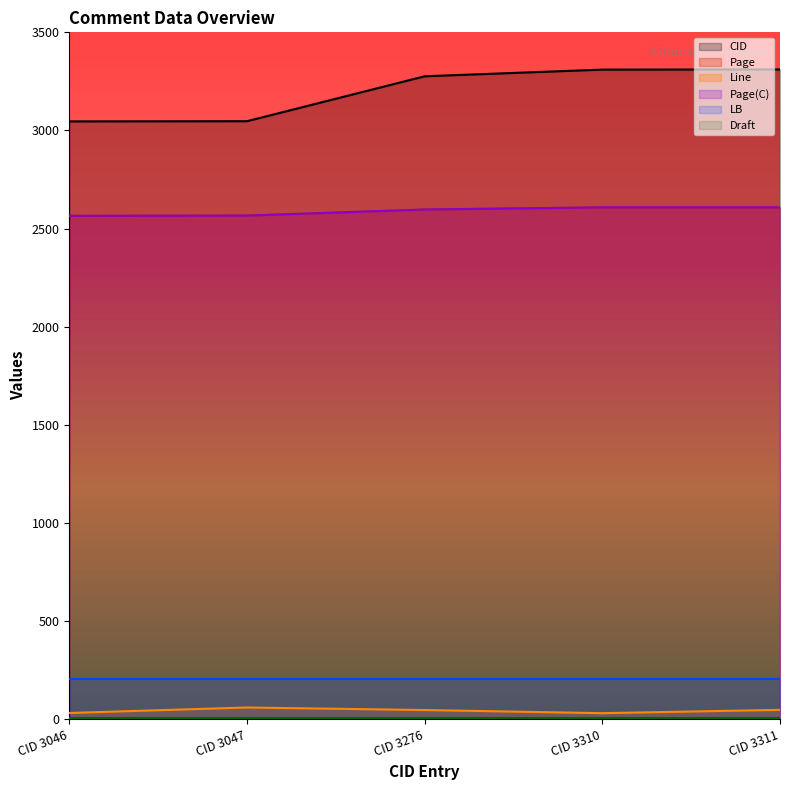

True or false: Page(C) has more than 2 interior local peaks.

False